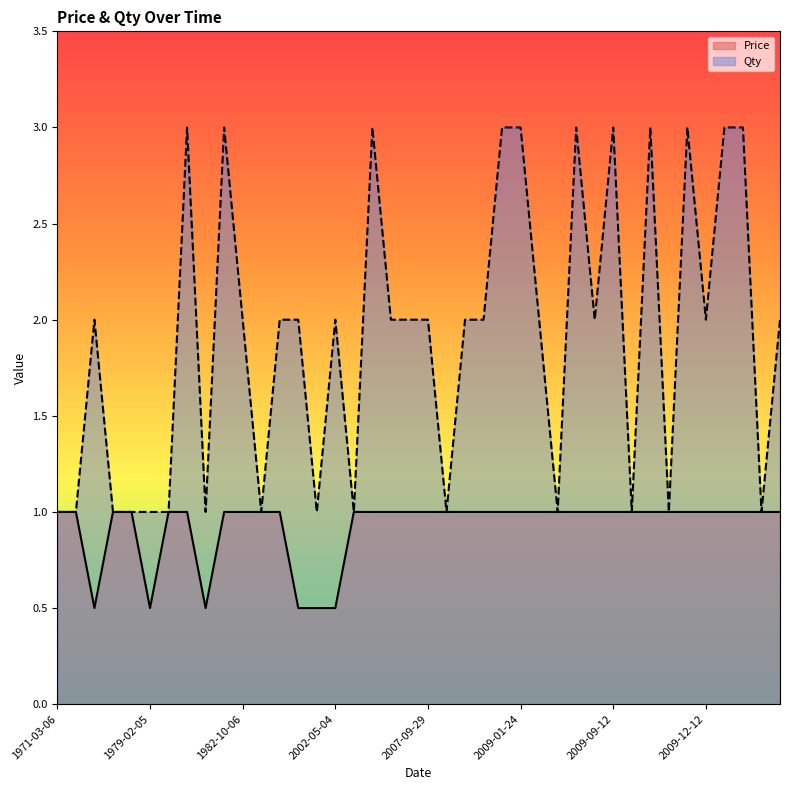

Does the chart display data point markers on the line(s)?

No